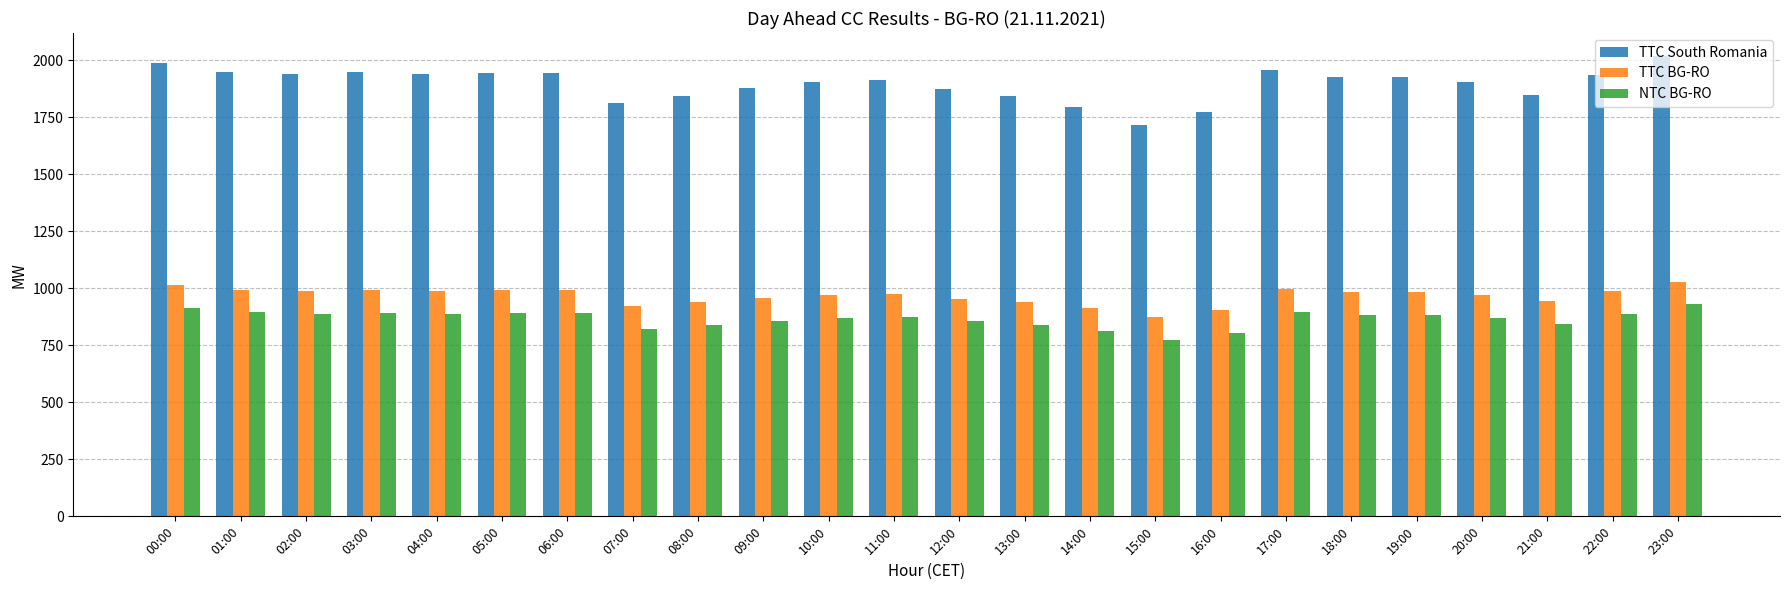

Is it true that NTC BG-RO equals 882 at 19:00?

True